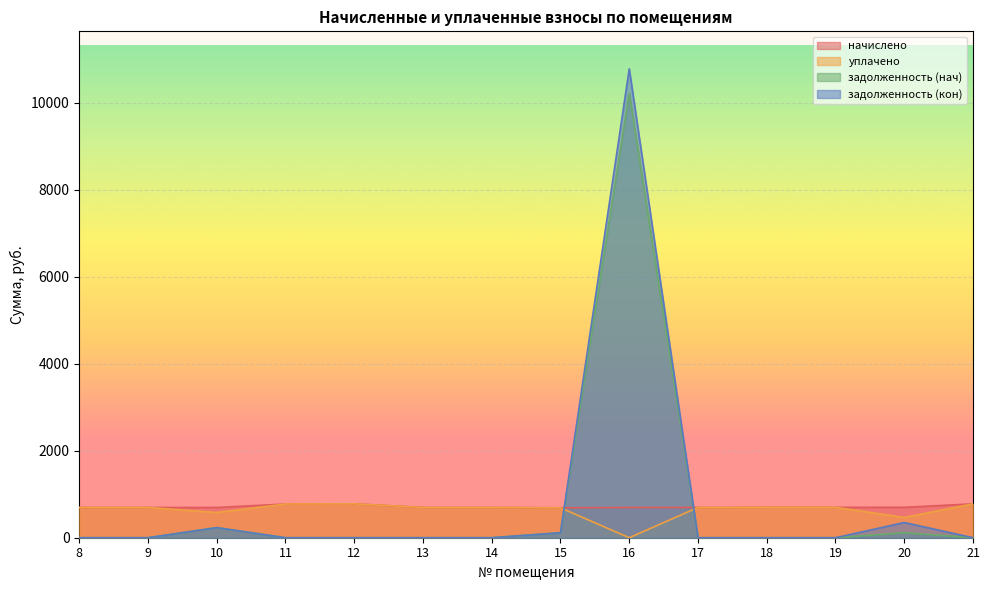

Reading left to right, list all the values displayed in this chart.

начислено: 695.6	695.6	695.6	775.7	779.4	695.6	695.6	688.3	695.6	695.6	699.2	699.2	699.2	779.4
уплачено: 695.6	695.6	579.7	775.7	779.4	695.6	695.6	688.3	0.0	695.6	699.2	699.2	466.2	779.4
задолженность (нач): 0.0	0.0	232.0	0.0	0.0	0.0	0.0	114.7	10221.4	0.0	0.0	0.0	116.5	0.0
задолженность (кон): 0.0	0.0	232.0	0.0	0.0	0.0	0.0	114.7	10784.6	0.0	0.0	0.0	349.9	0.0